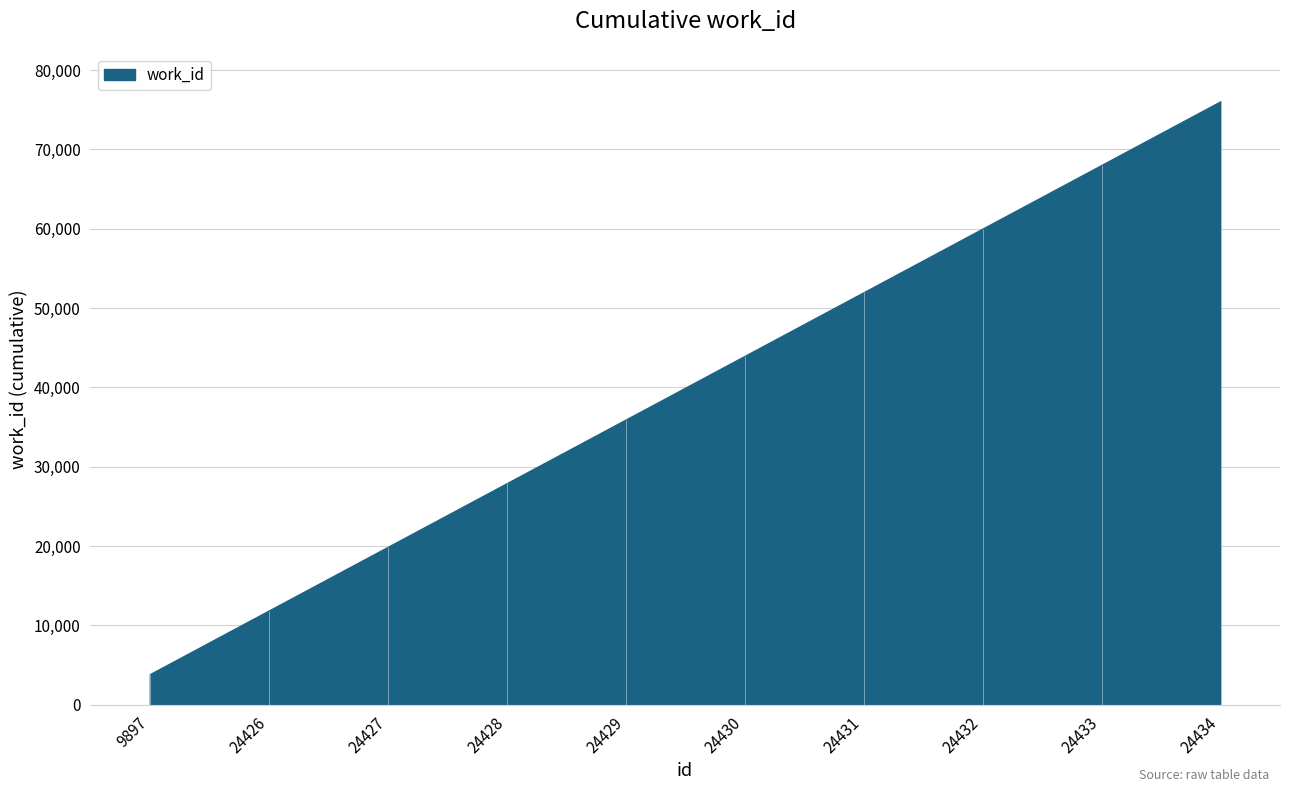

Rank the categories by value from lowest to highest.

9897, 24426, 24427, 24428, 24429, 24430, 24431, 24432, 24433, 24434